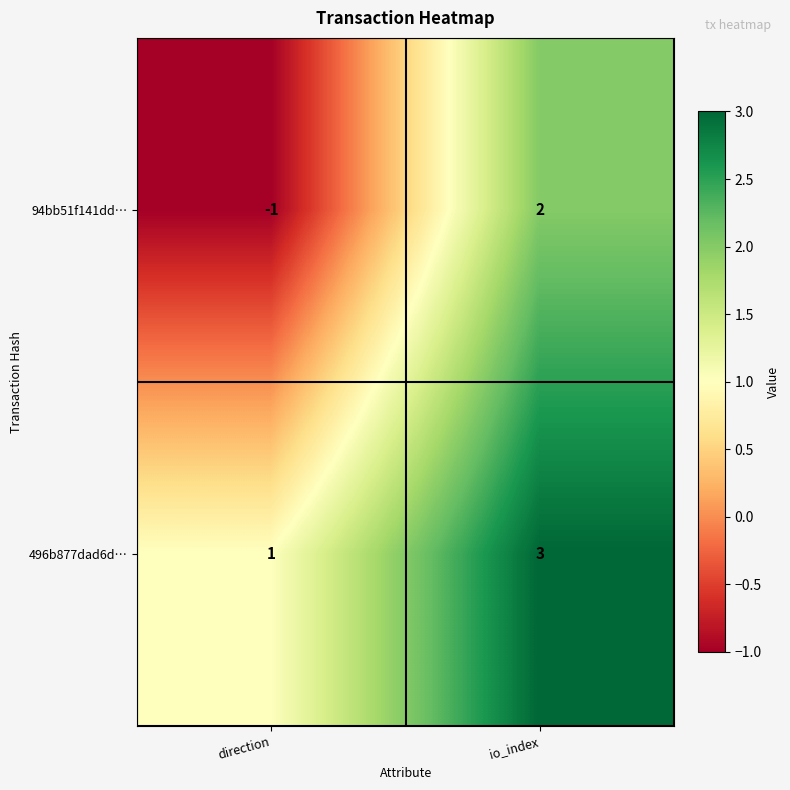

At which label is 496b877dad6d… closest to 2?

direction